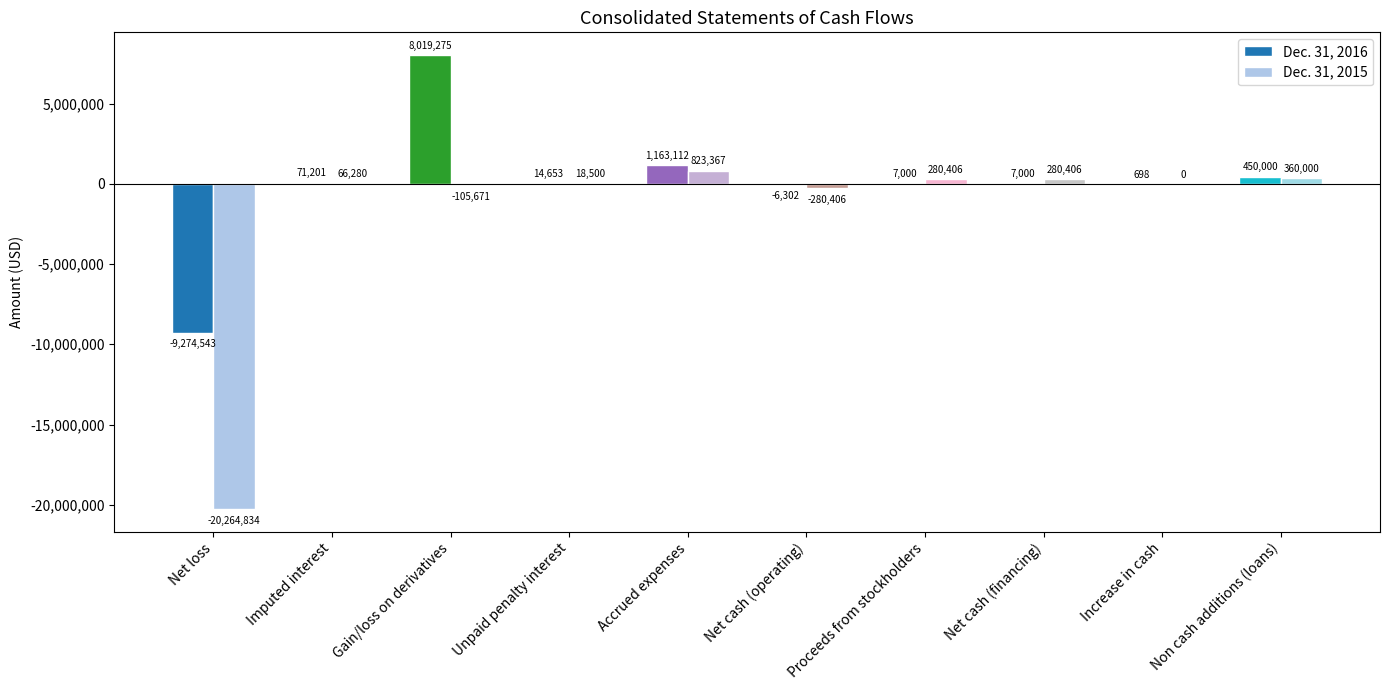

What is the approximate value of Dec. 31, 2016 at Imputed interest?

71201